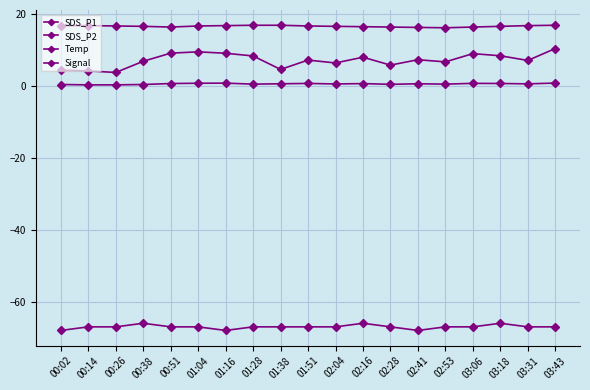

At which label does Temp reach its minimum?

02:53